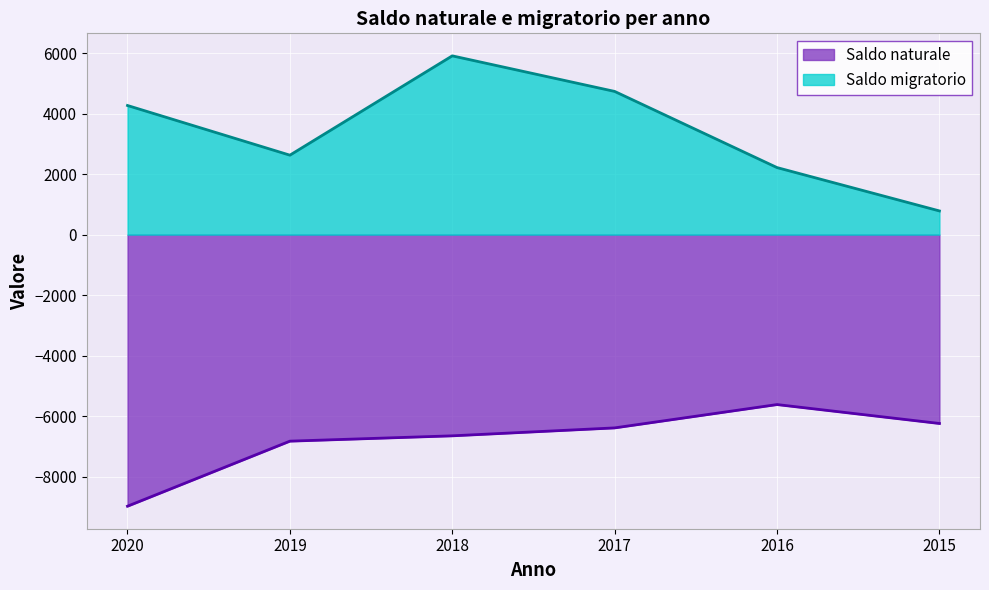

Where does the Saldo naturale series first go above -6385?

2016